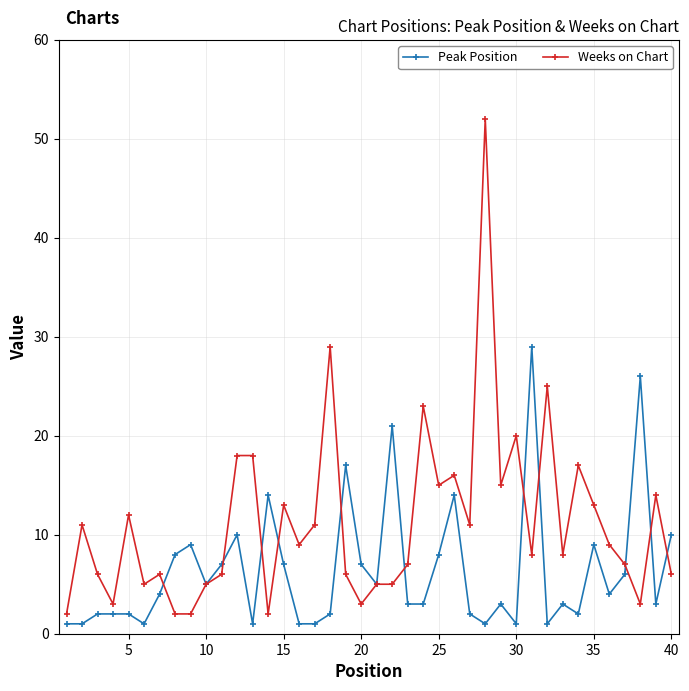

True or false: Peak Position has more than 2 interior local peaks.

True